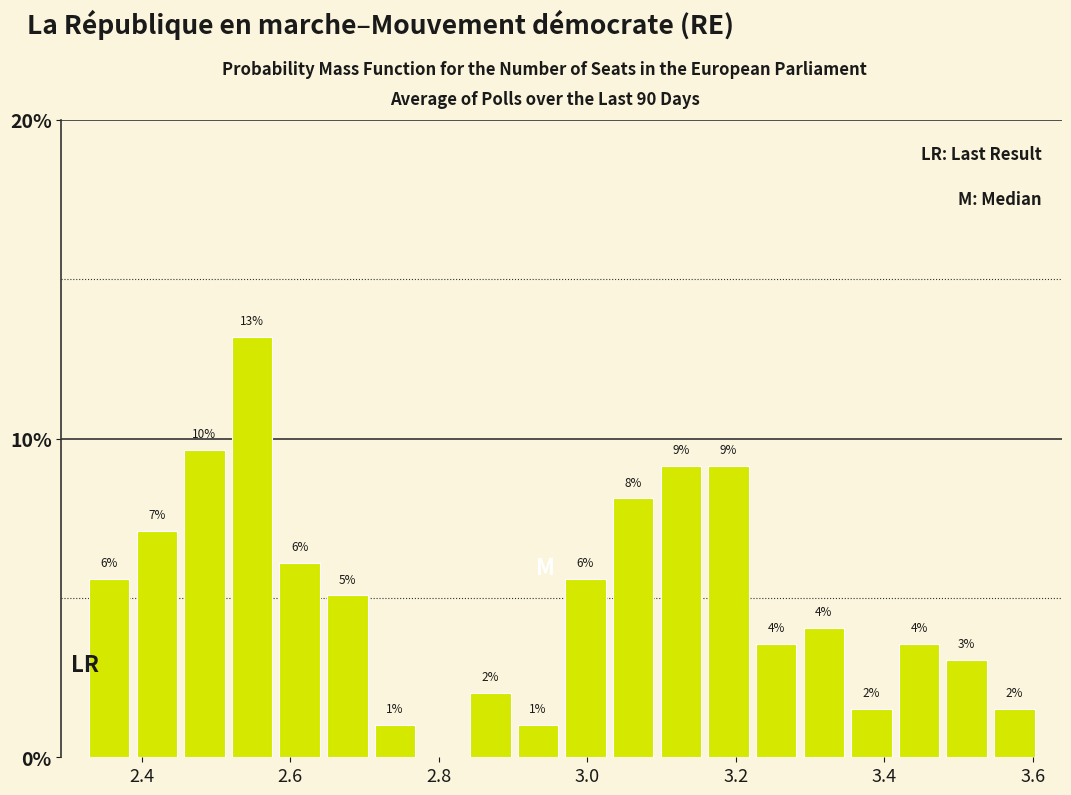

Around what value on the x-axis is the tallest bar? Give the approximate position of its centre, as read against the axis.

2.54